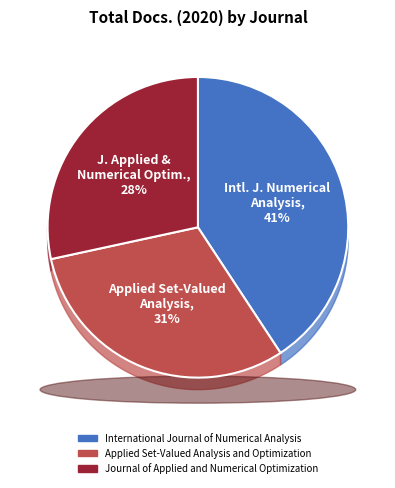

Does International Journal of Numerical Analysis account for over 50% of the chart?

No